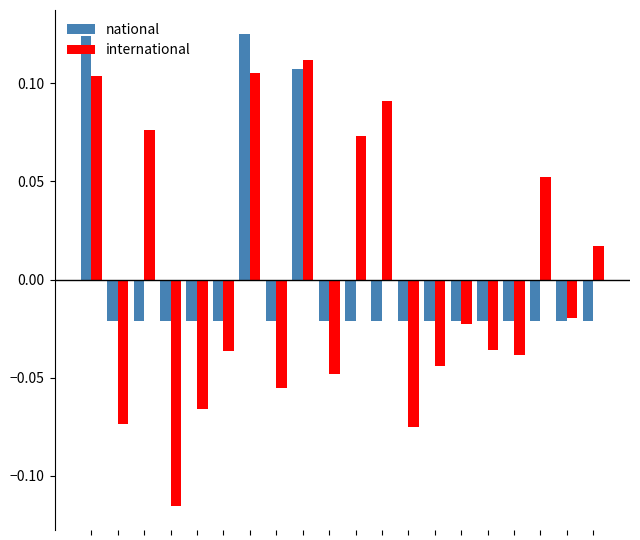

How many bars are there in total?

40